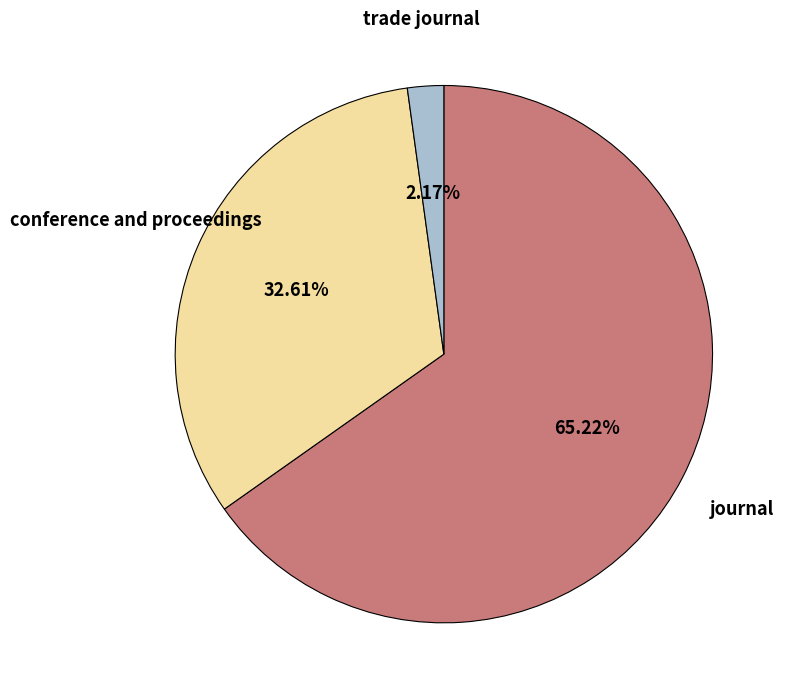

To the nearest percent, what is the combined percentage of journal and trade journal?

67%